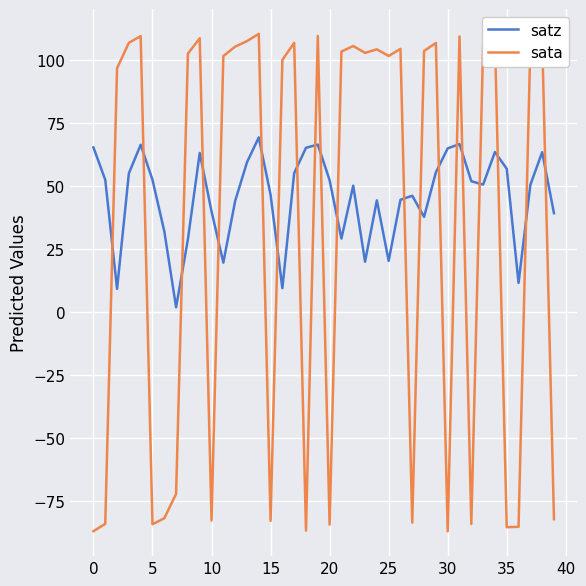

Rank the series by their average value, from highest to lowest.

satz, sata